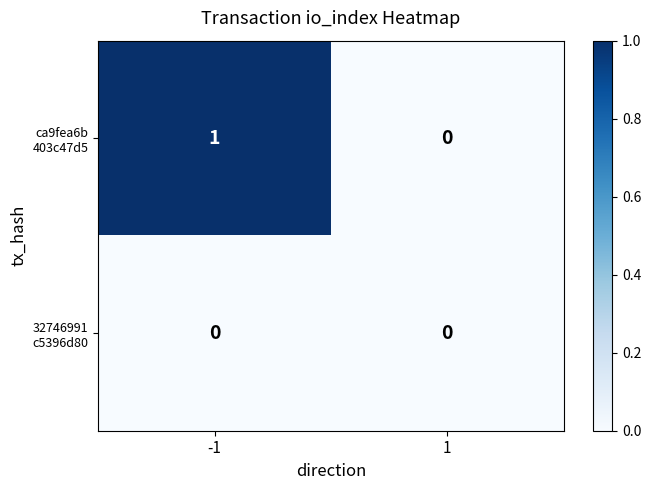

How many distinct data groups are displayed?

2